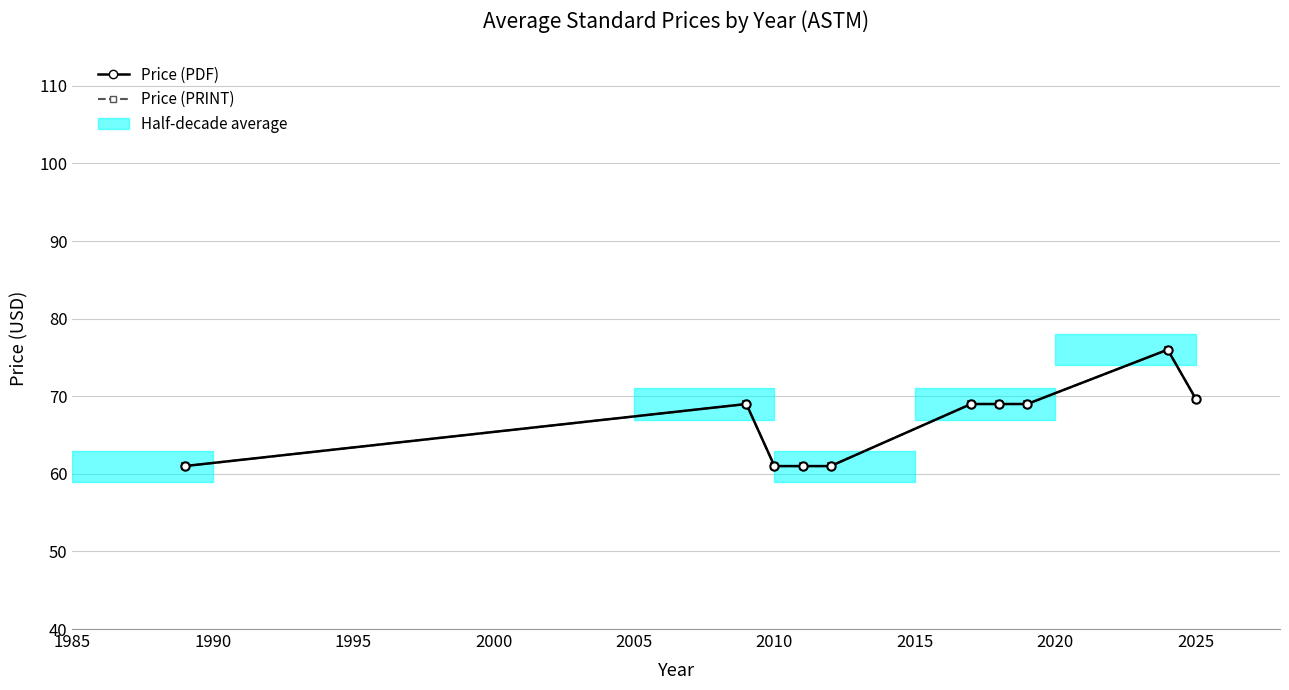

What is the average value of the Price (PRINT) series?

66.6